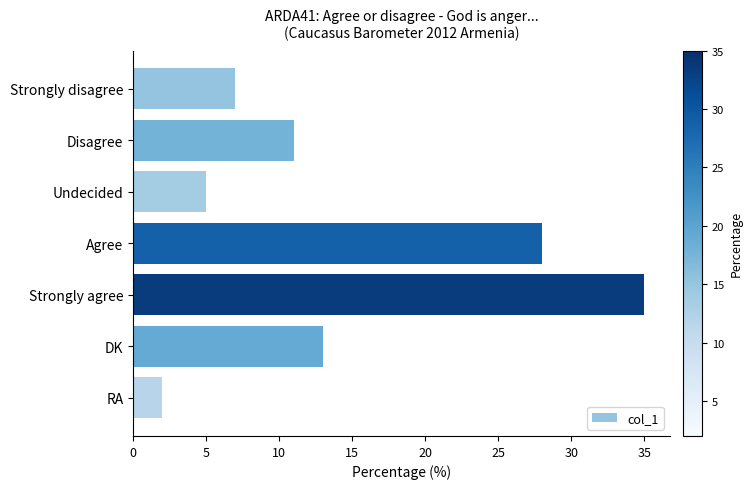

What value does the data have at Strongly disagree?

7